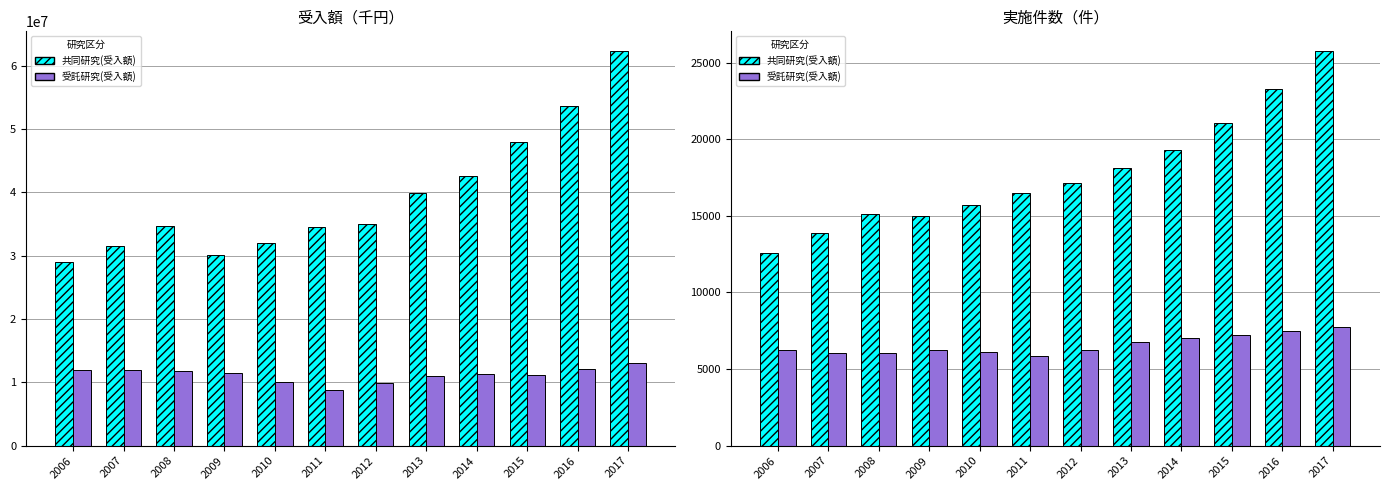

How many data points in 受託研究(受入額) are less than 11530450?

6